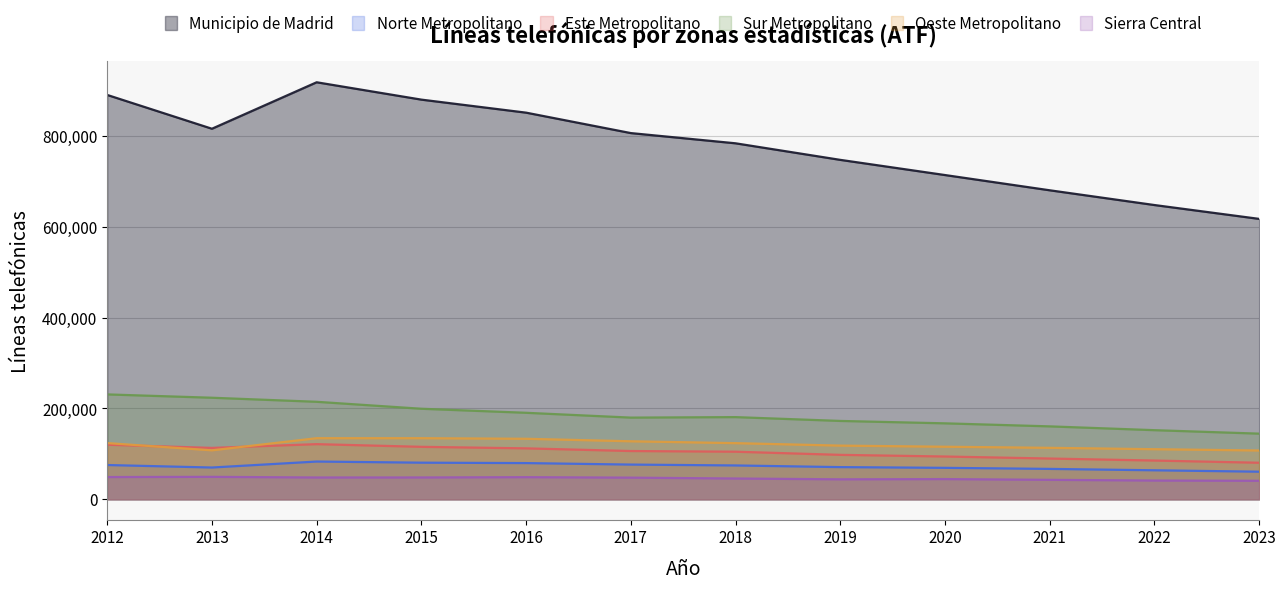

What is the value of the Sur Metropolitano point at the 8th from the left?

172506